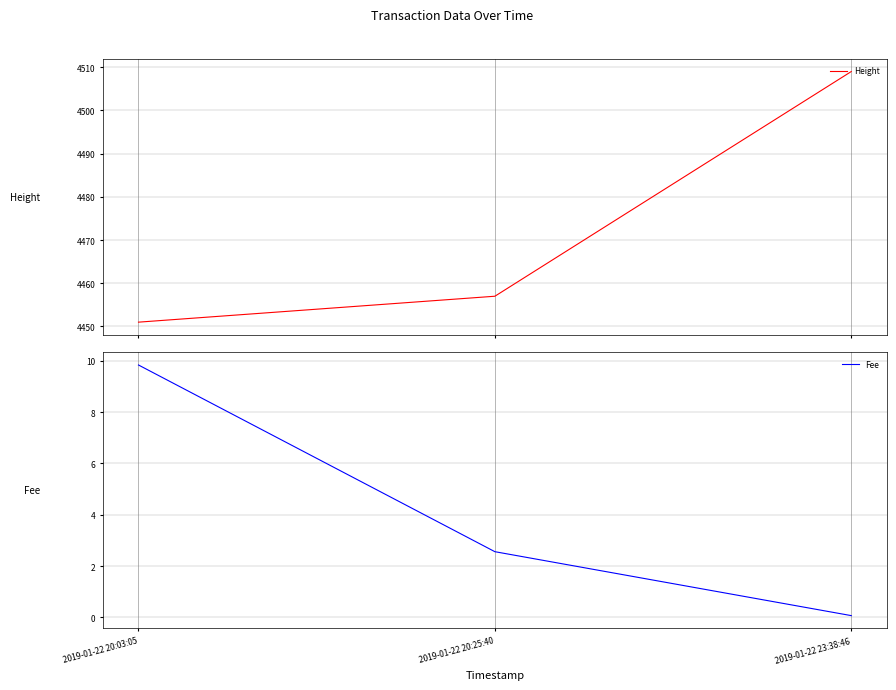

Rank the categories by Height value from highest to lowest.

2019-01-22 23:38:46, 2019-01-22 20:25:40, 2019-01-22 20:03:05